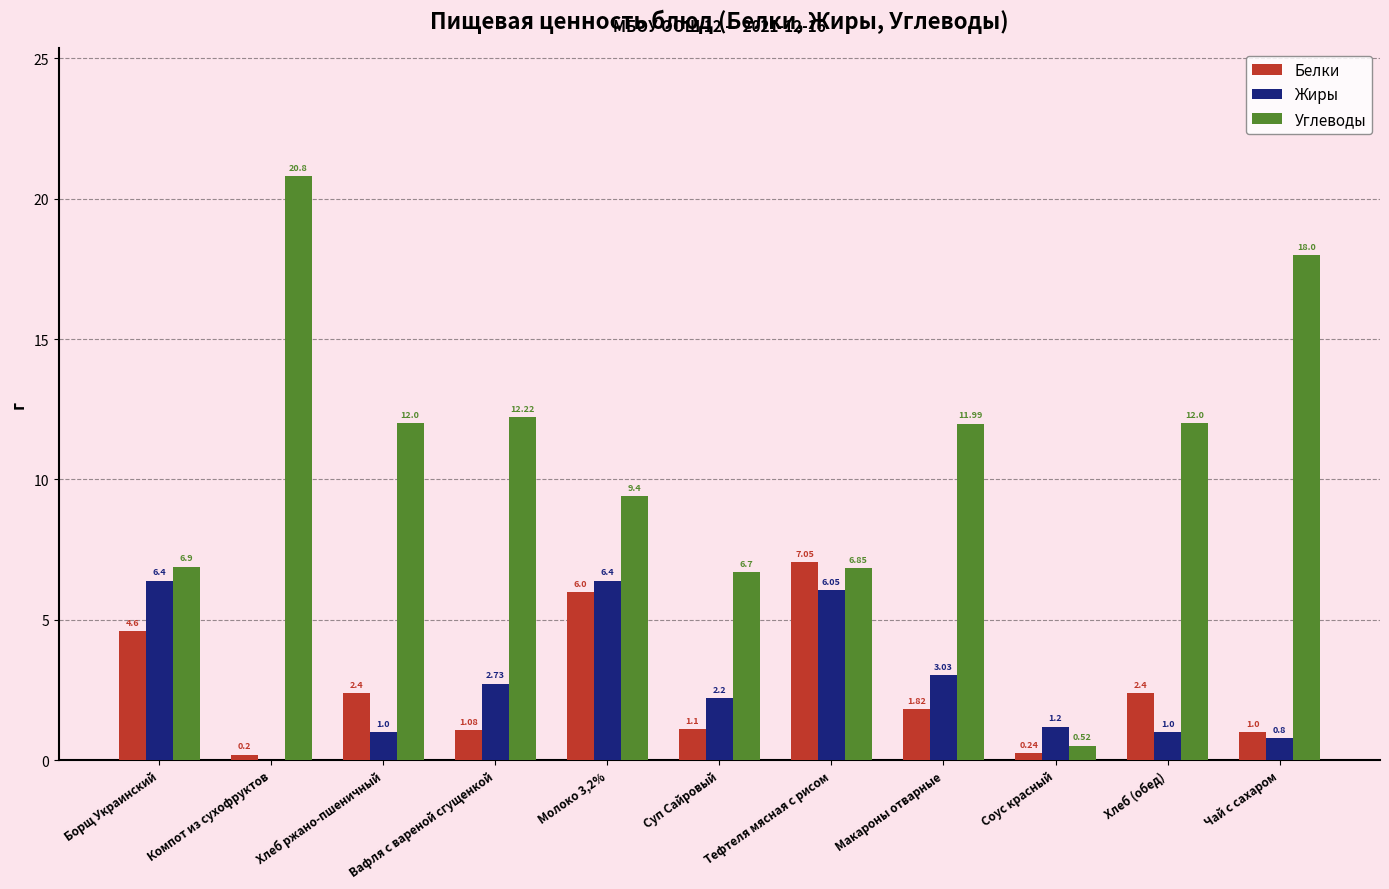

Which series has the largest total across all categories?

Углеводы